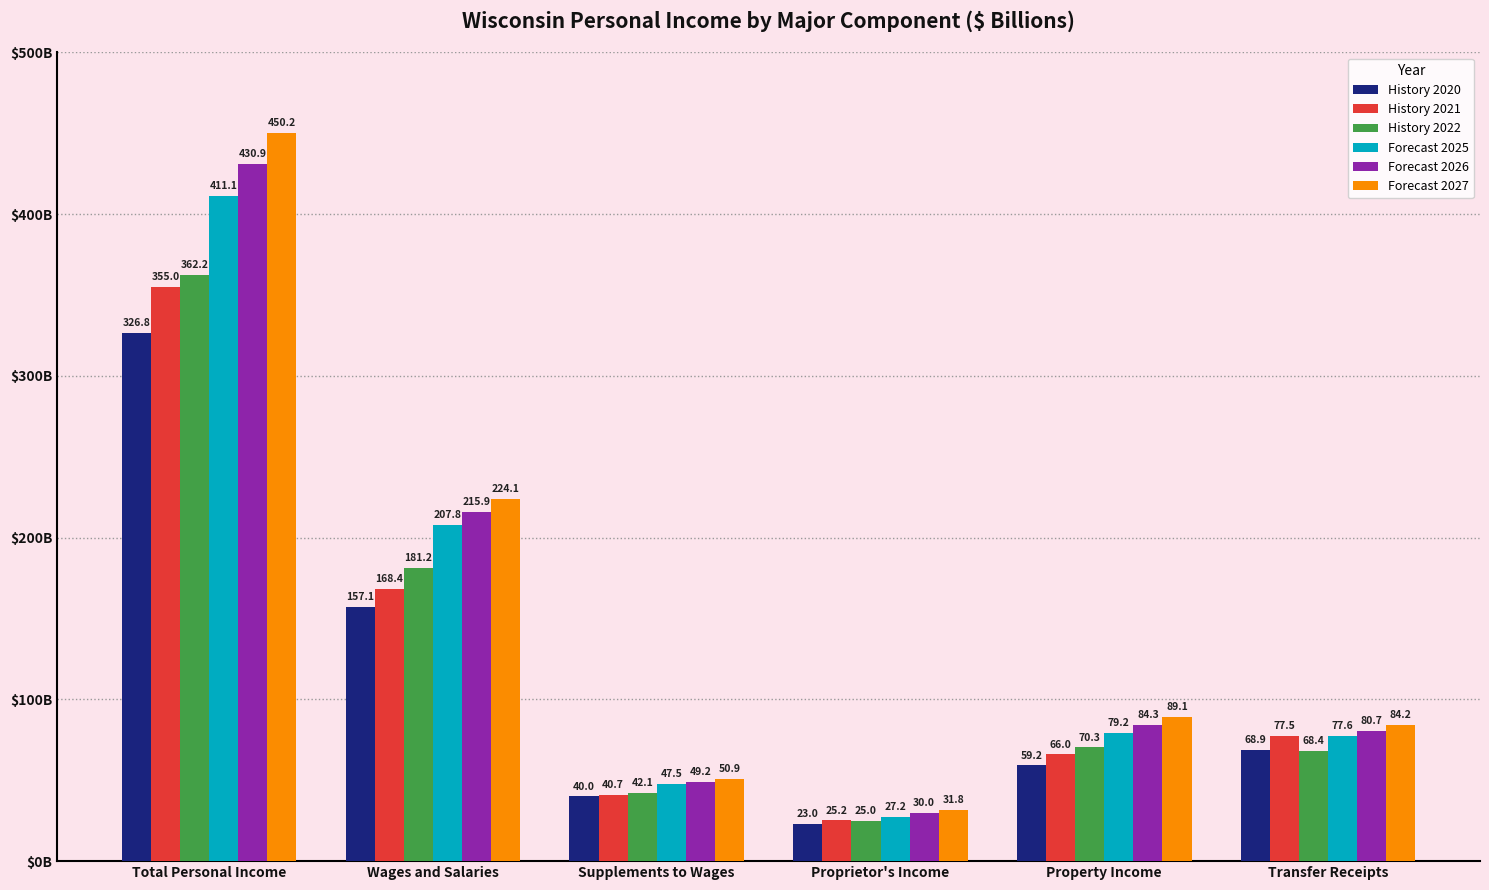

What is the greatest value displayed?

450.2